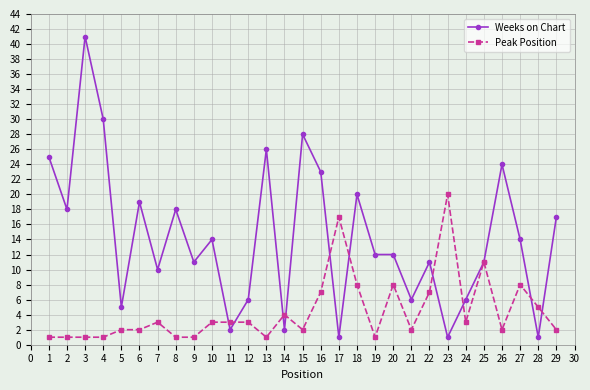

Is it true that Weeks on Chart equals 19 at 6?

True